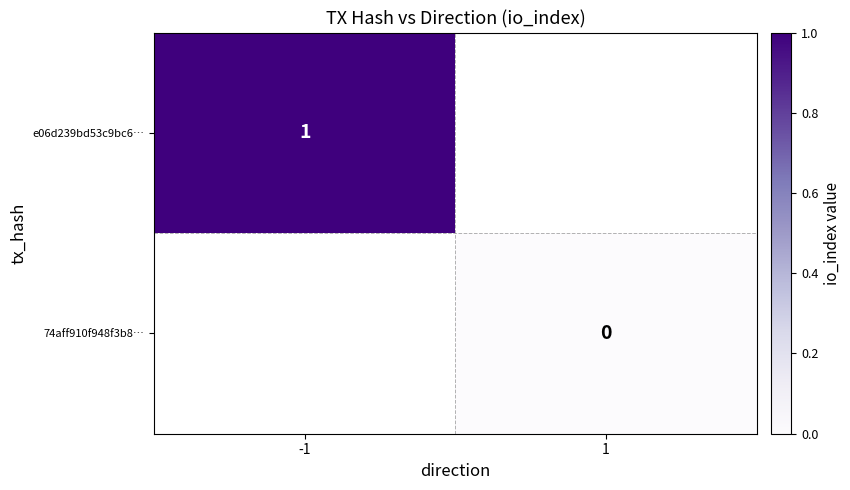

What is the maximum value shown in the chart?

1.0